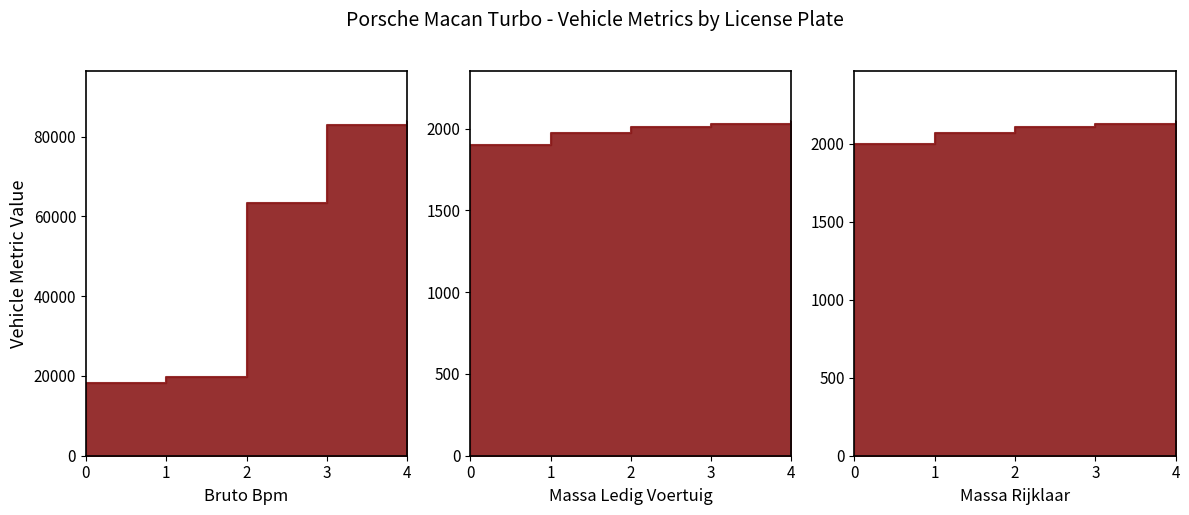

How many massa_rijklaar values are between 2070 and 2126?

3